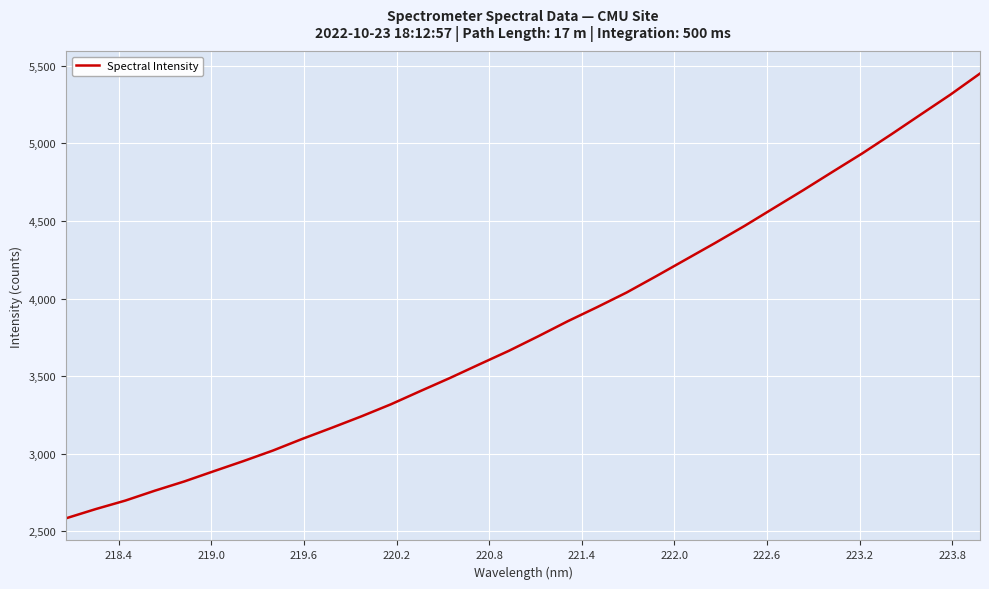

What is the greatest value displayed?

5450.3